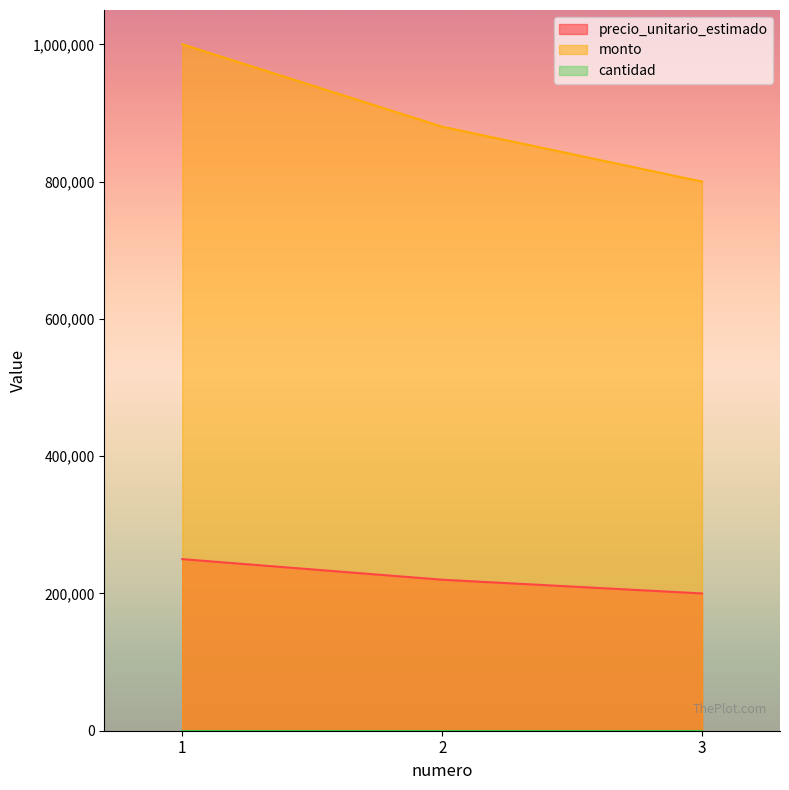

Which series has the largest total across all categories?

monto